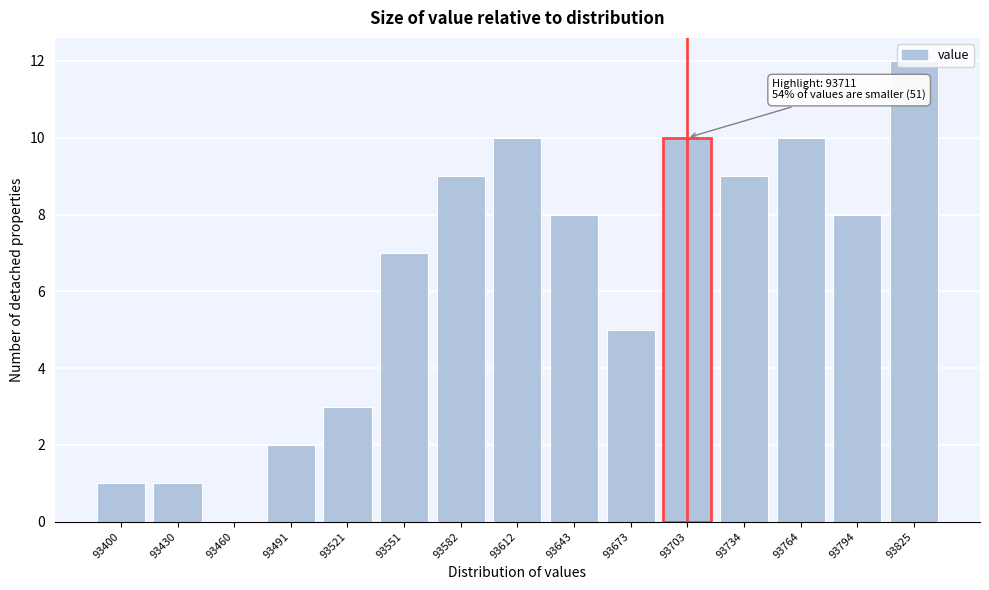

What is the ratio of the value at 93430 to the value at 93400?

1.0